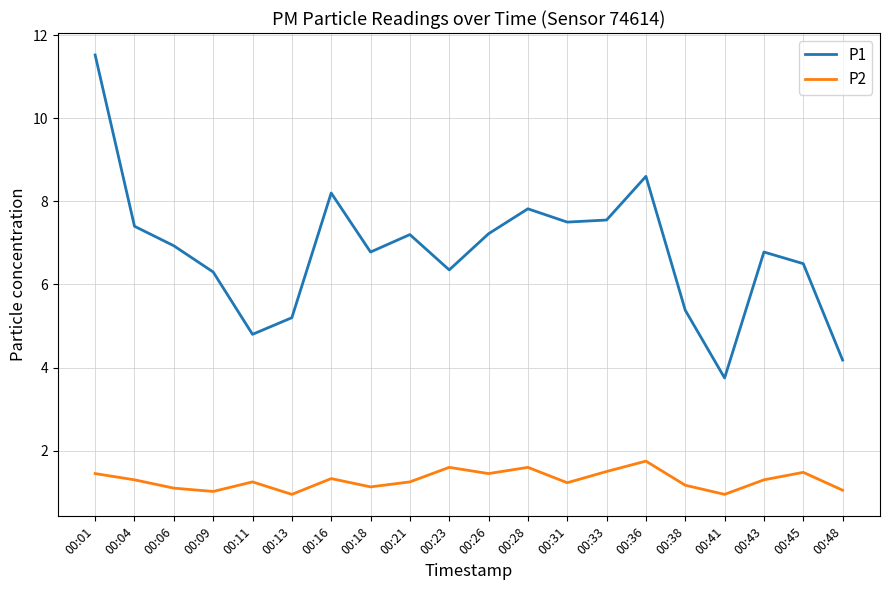

True or false: P1 and P2 cross at least once.

False